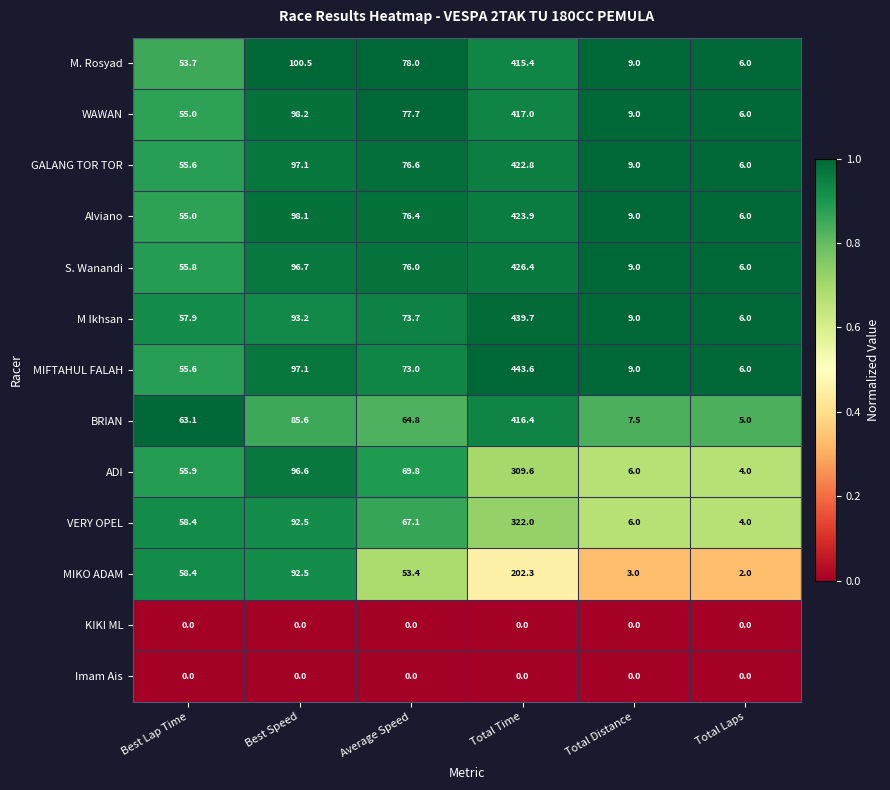

List the labels in order of M. Rosyad value, largest first.

Total Time, Best Speed, Average Speed, Best Lap Time, Total Distance, Total Laps